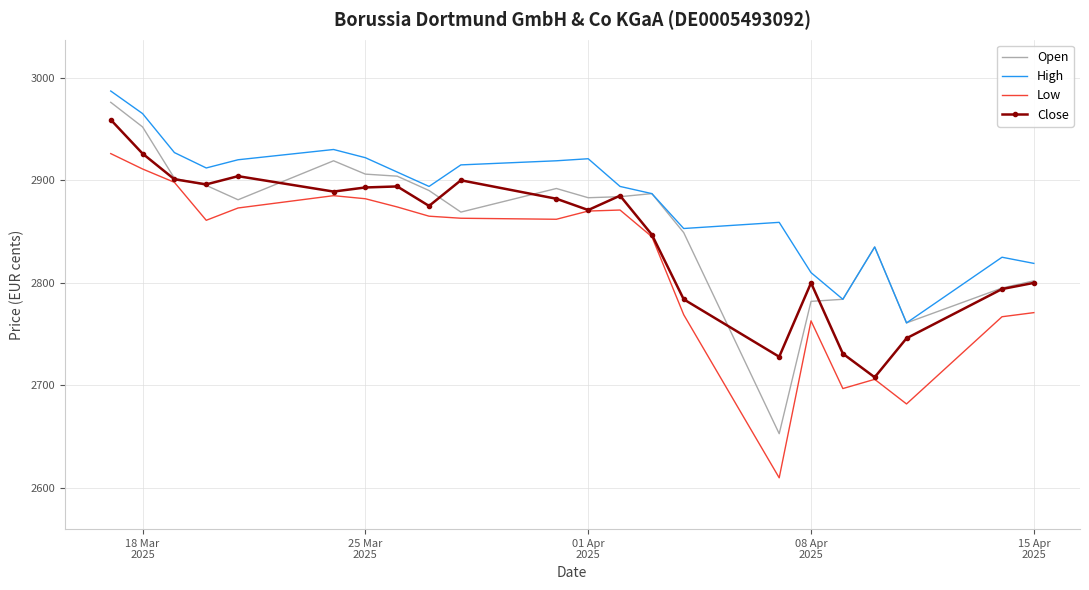

True or false: High and Low intersect in this chart.

False